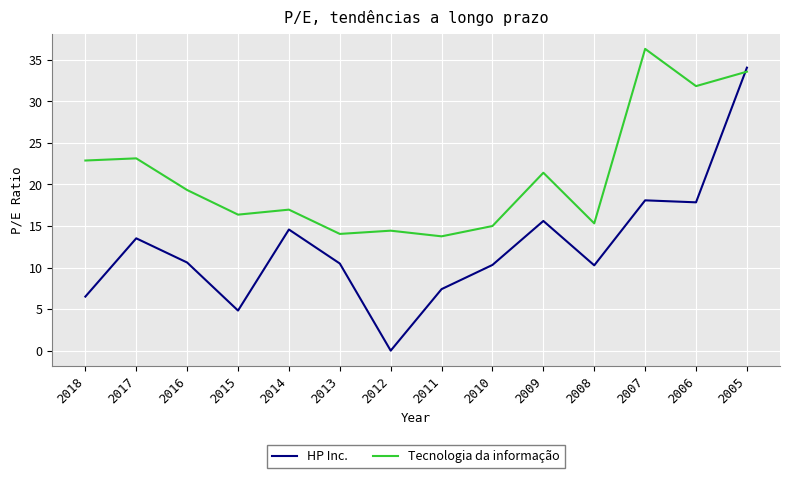

At which category is the sum across all series the highest?

2005